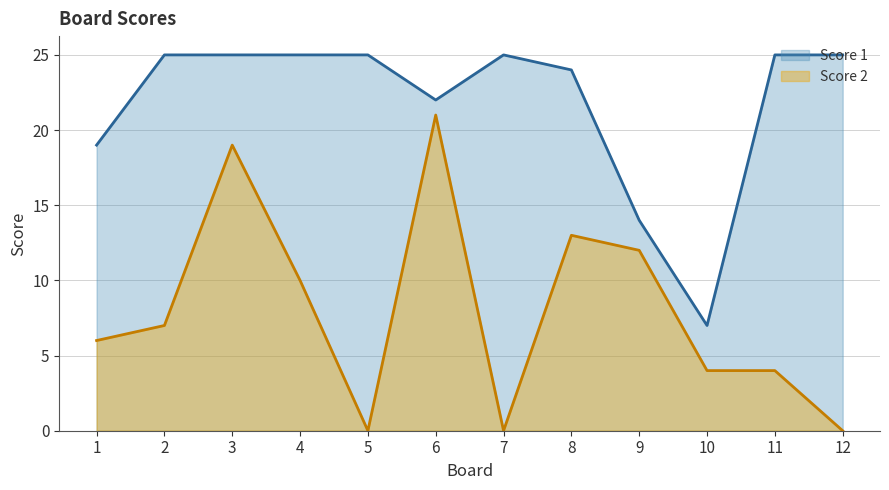

Which has a higher value, 10 or 6?

6